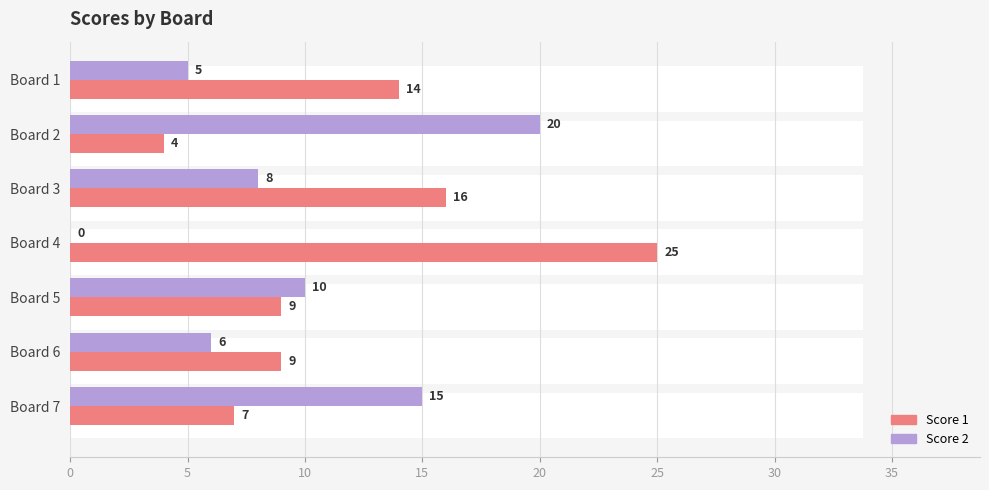

Which series has the widest spread of values?

Score 1